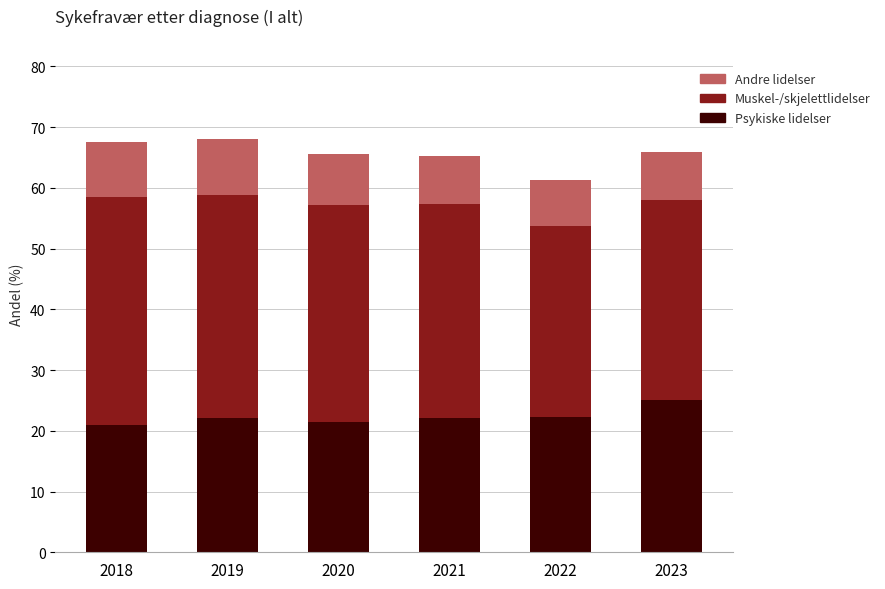

At which label does Psykiske lidelser reach its peak?

2023